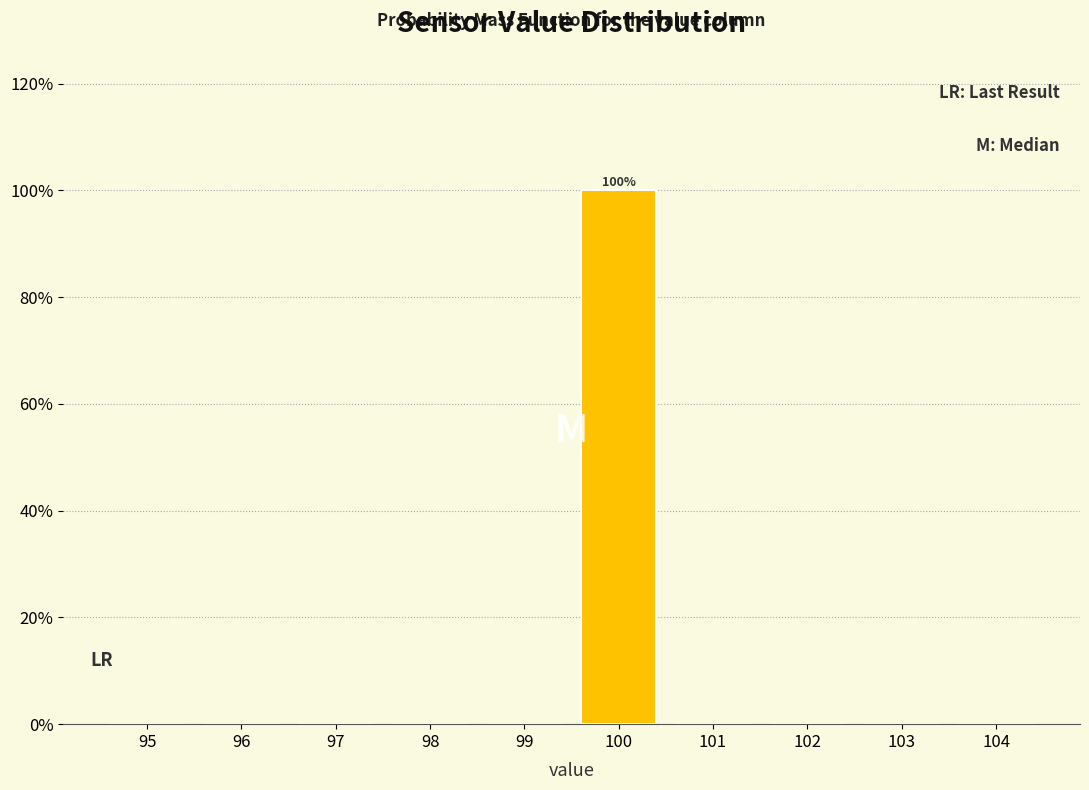

Reading right to left, extract all data points from this chart.

104=0	103=0	102=0	101=0	100=100	99=0	98=0	97=0	96=0	95=0